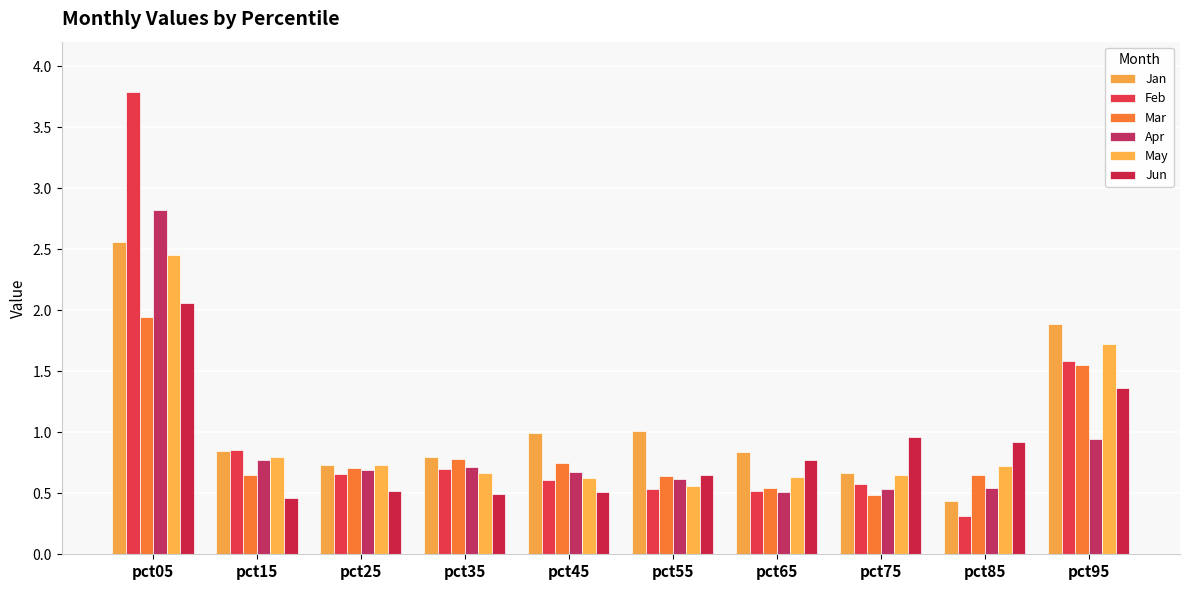

What is the sum of the Jan values at pct95 and pct15?

2.7